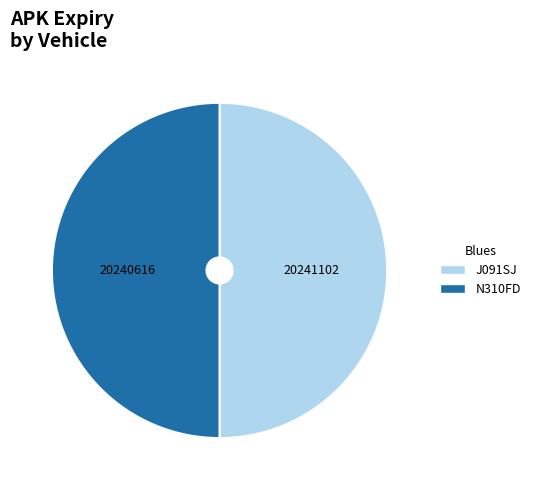

Is the sum of J091SJ and N310FD greater than half?

Yes